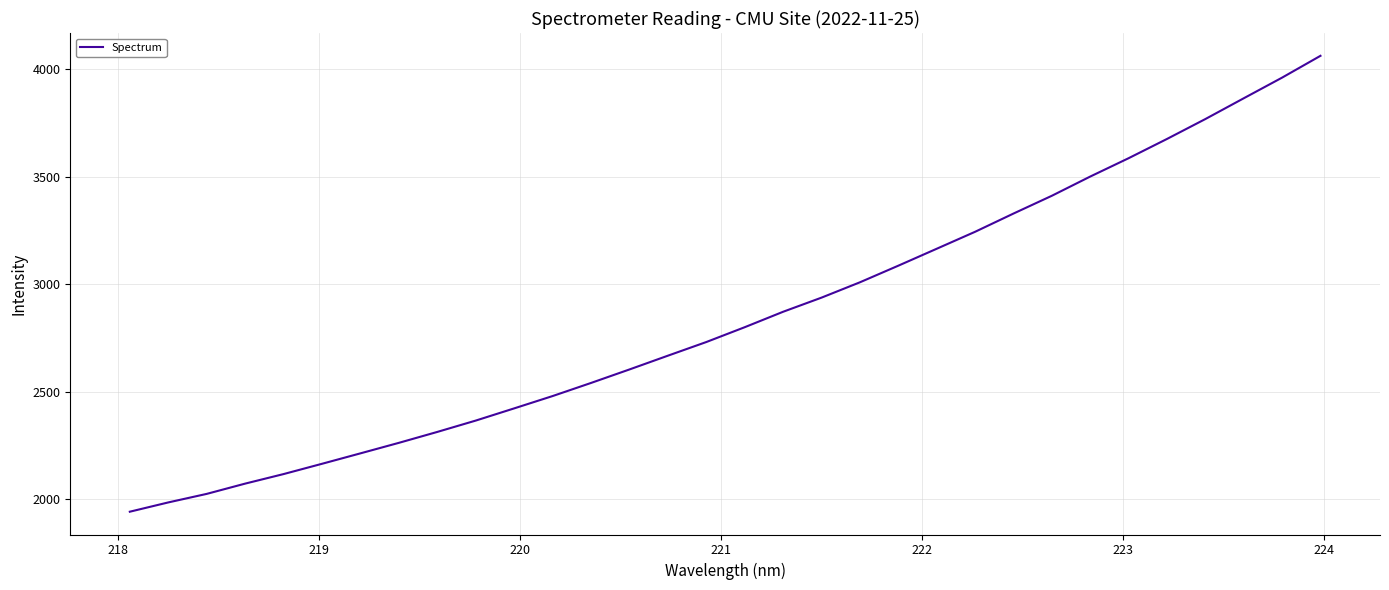

What is the difference between the maximum and minimum values?

2119.8